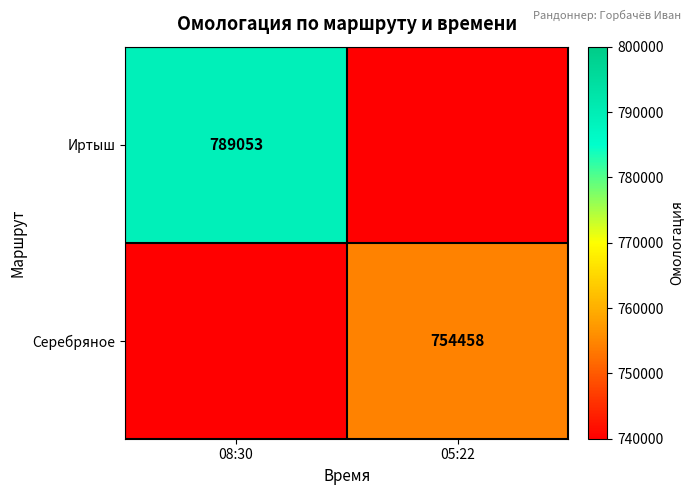

What is the smallest value displayed?

603566.4